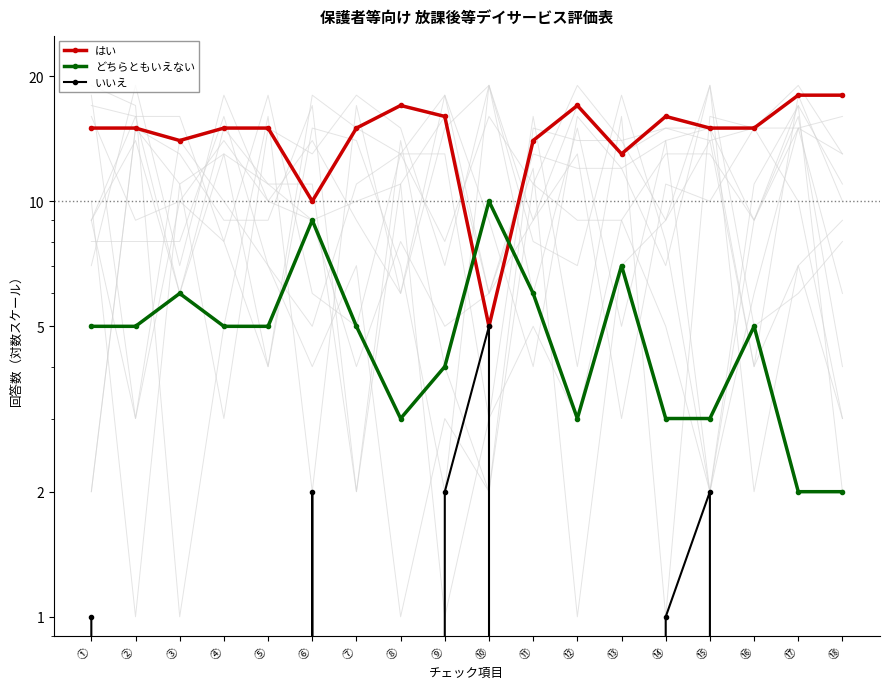

At which category does どちらともいえない reach its first local peak?

③